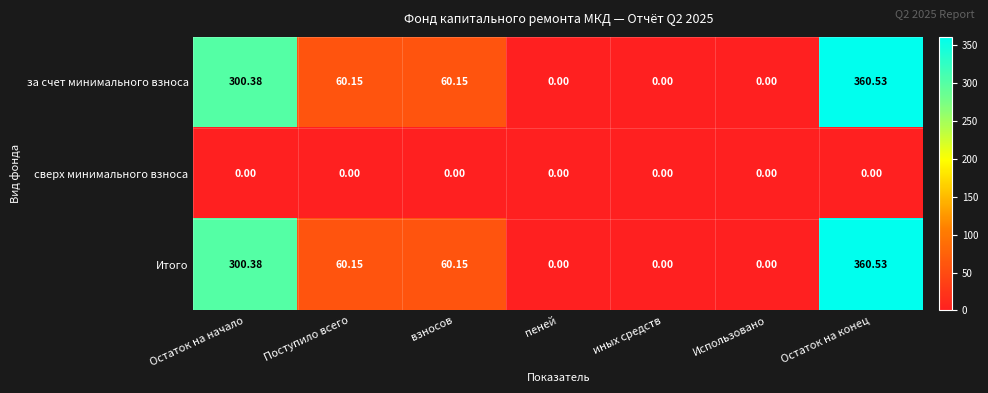

At which label does Итого first exceed 60?

Остаток на начало